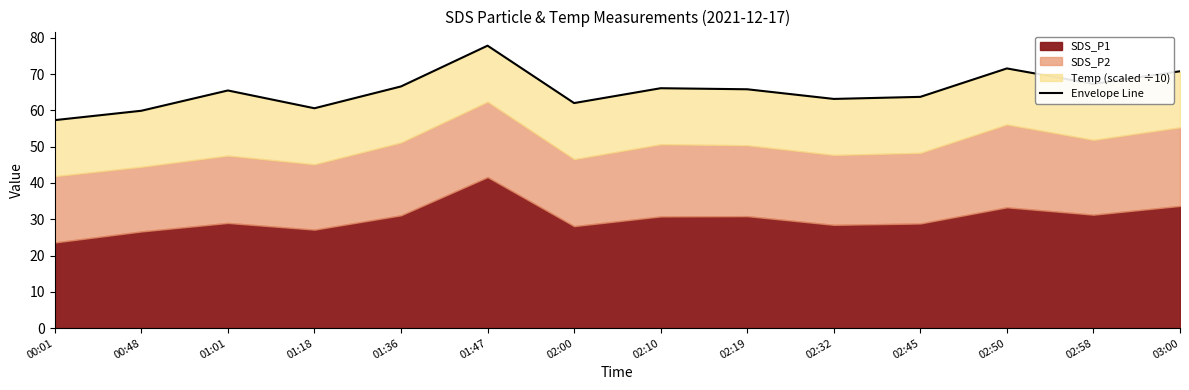

List the labels in order of value, largest first.

01:47, 02:50, 03:00, 02:58, 01:36, 02:10, 02:19, 01:01, 02:45, 02:32, 02:00, 01:18, 00:48, 00:01